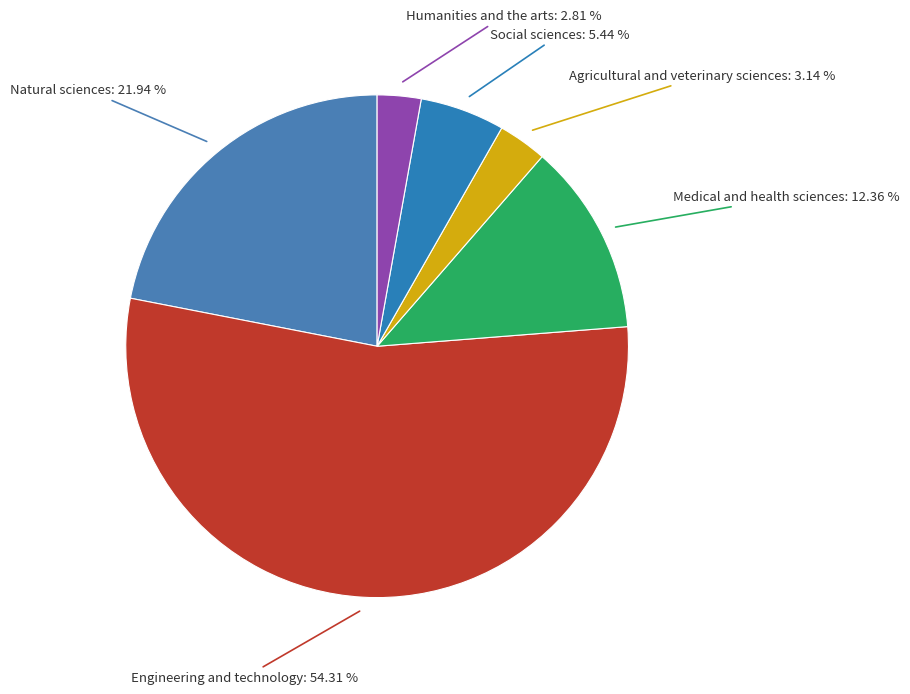

What percentage is NOT represented by Humanities and the arts?

97.2%